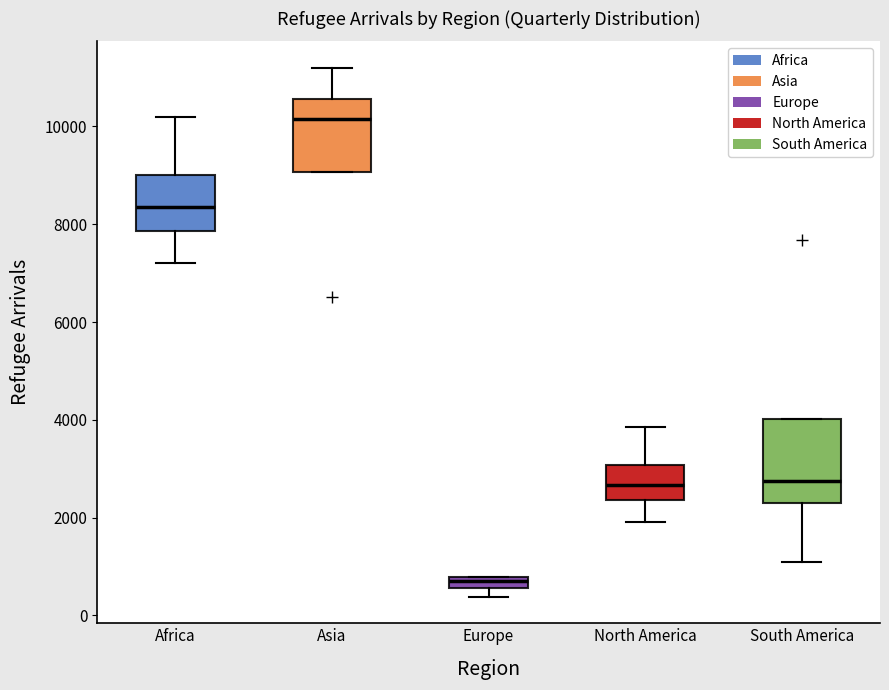

Where does the lower whisker of the box for North America end on the y-axis? The values are not printed on the chart, so give them approximately, as read against the axis.

2000